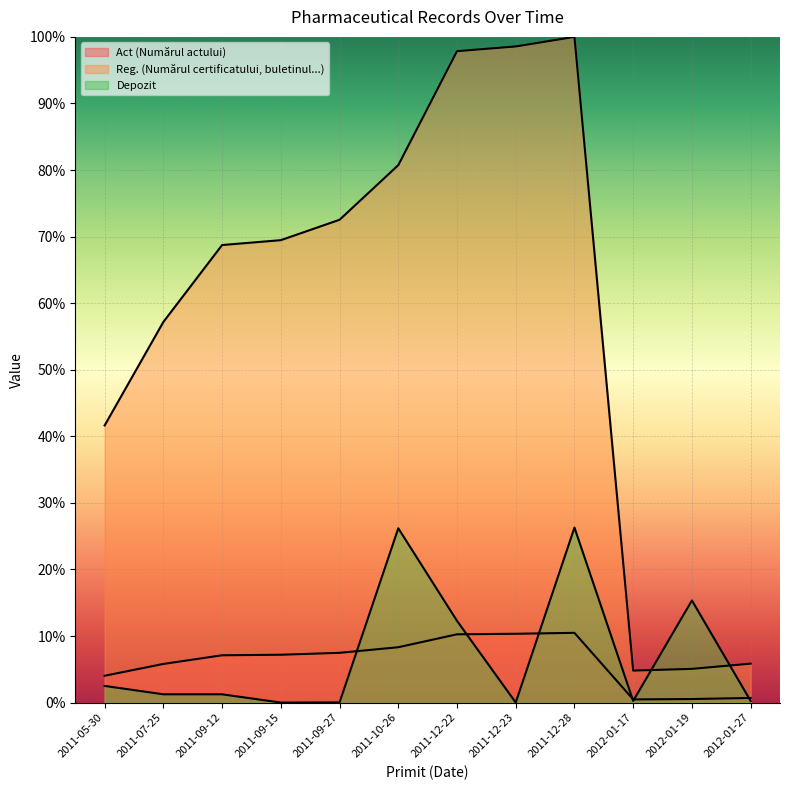

What is the sum of the Reg. (Numărul certificatului, buletinul...) values at 2011-12-23 and 2011-09-27?

171.1